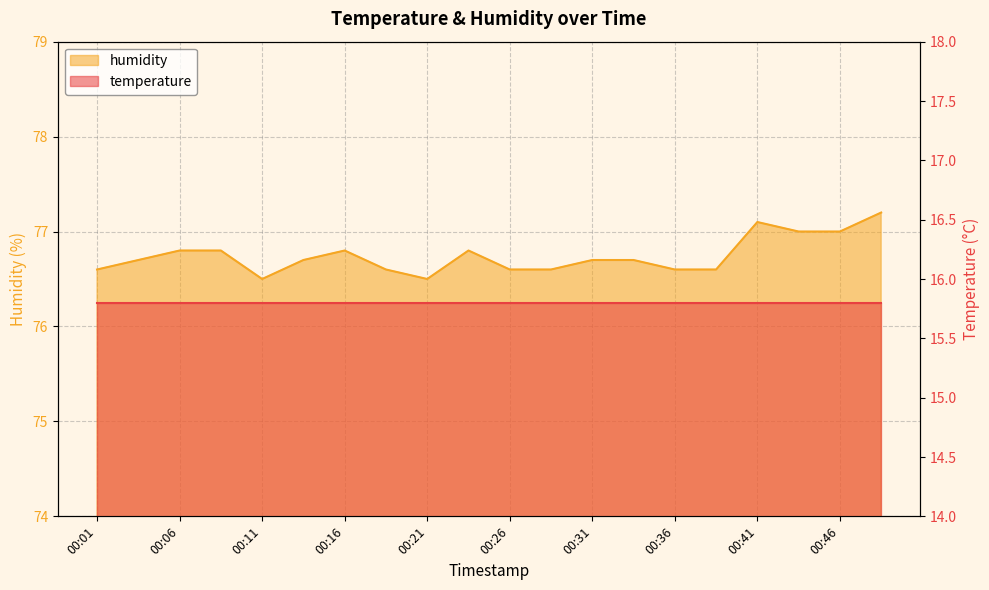

Reading left to right, what are all the values shown in this chart?

00:01=76.6	00:04=76.7	00:06=76.8	00:09=76.8	00:11=76.5	00:14=76.7	00:16=76.8	00:18=76.6	00:21=76.5	00:23=76.8	00:26=76.6	00:28=76.6	00:31=76.7	00:33=76.7	00:36=76.6	00:38=76.6	00:41=77.1	00:43=77.0	00:46=77.0	00:48=77.2